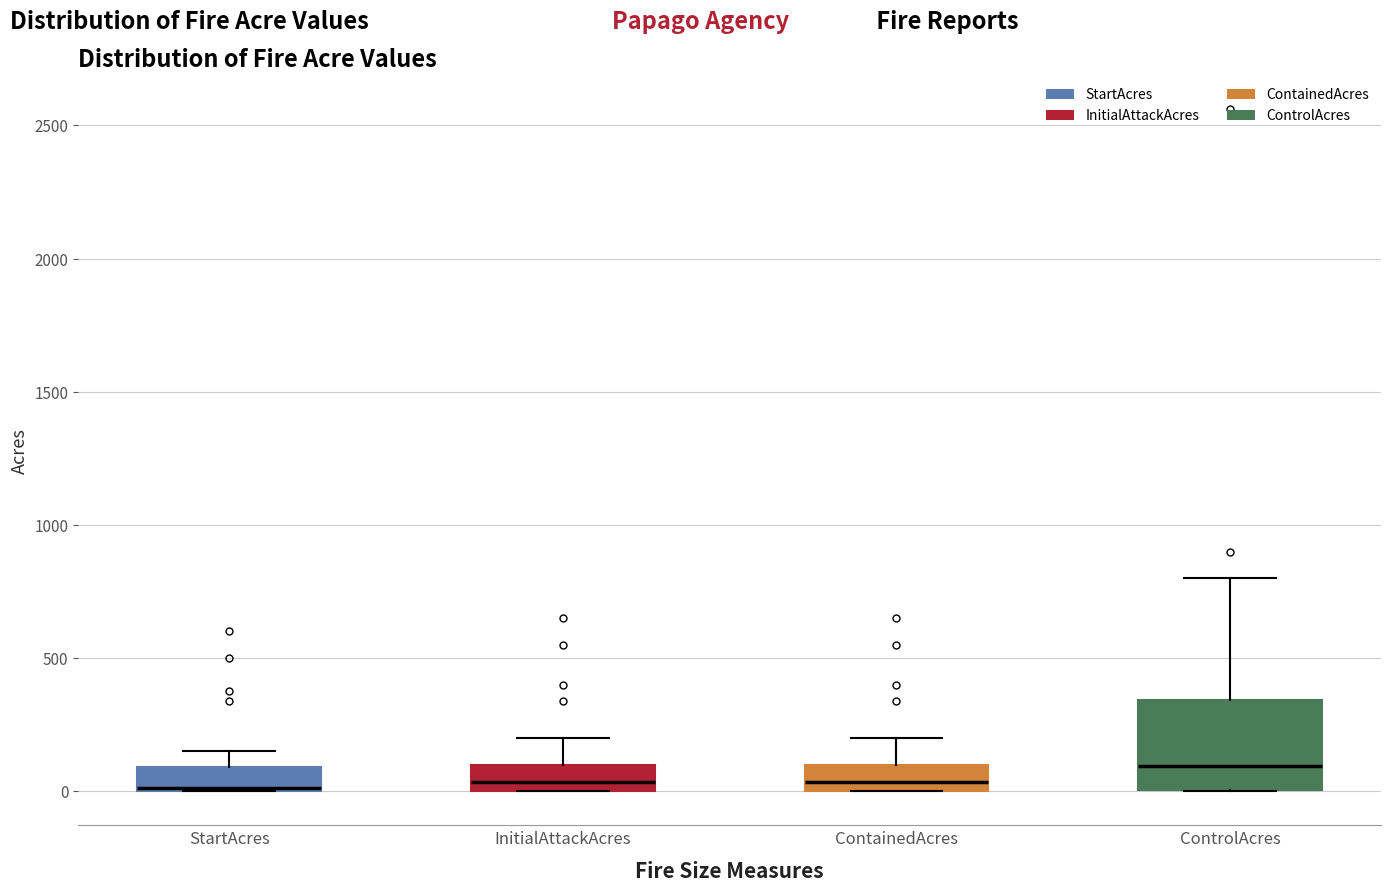

Reading left to right, read every box against the y-axis: the position of its median line, the range the box covers, and the ends of its whiskers. The values are not printed on the chart, so give them approximately, as read against the axis.

StartAcres: median 0, box 0 to 100, whiskers 0 to 150
InitialAttackAcres: median 50, box 0 to 100, whiskers 0 to 200
ContainedAcres: median 50, box 0 to 100, whiskers 0 to 200
ControlAcres: median 100, box 0 to 350, whiskers 0 to 800